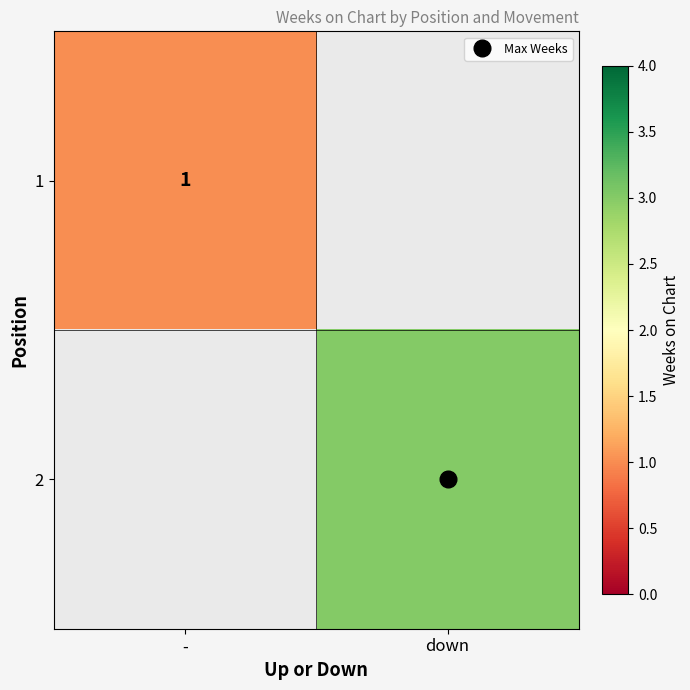

List the labels in order of 2 value, largest first.

-, down